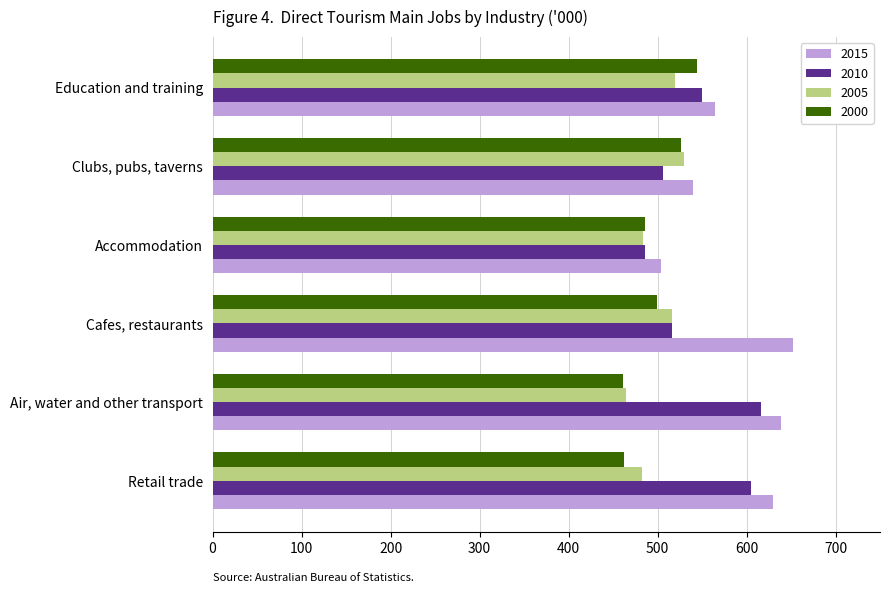

List the series in order of their peak value, highest first.

2015, 2010, 2000, 2005